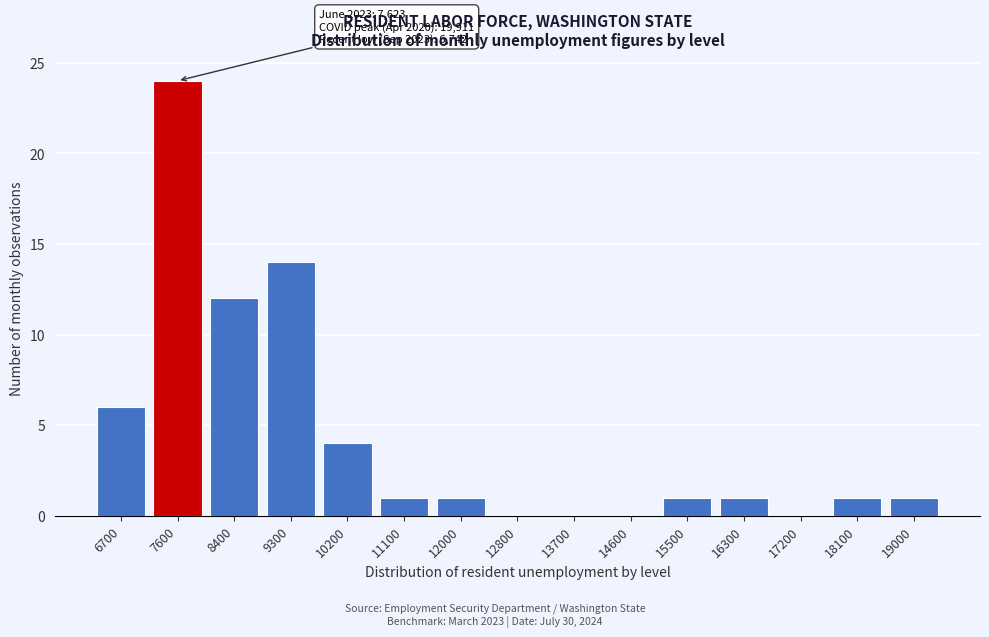

Reading right to left, transcribe all the data shown in this chart.

19000=1	18100=1	17200=0	16300=1	15500=1	14600=0	13700=0	12800=0	12000=1	11100=1	10200=4	9300=14	8400=12	7600=24	6700=6